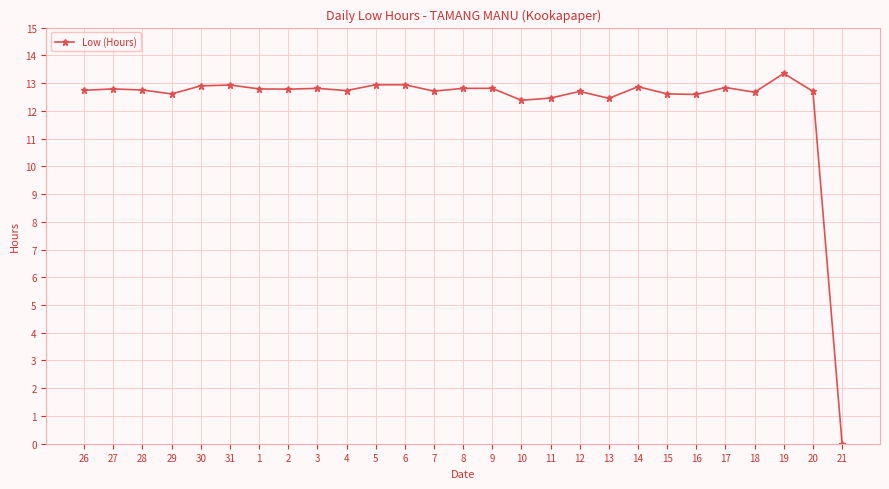

What is the average value?

12.3